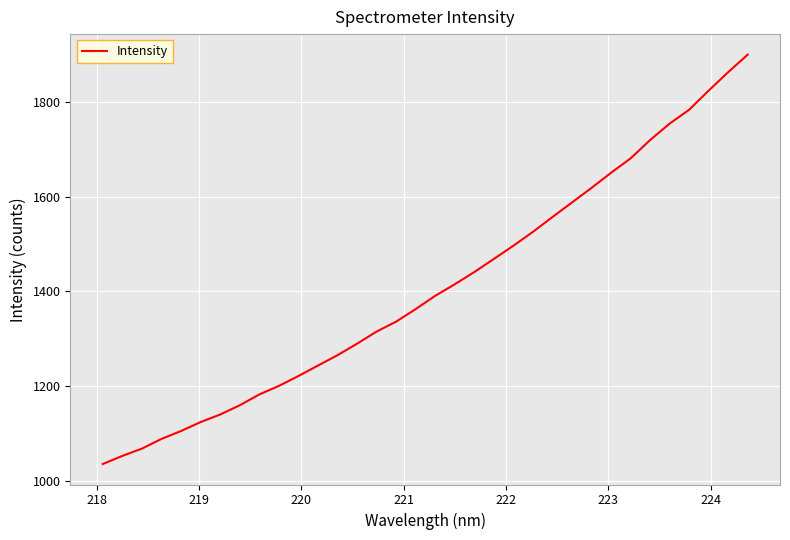

How many values exceed 1390?

17